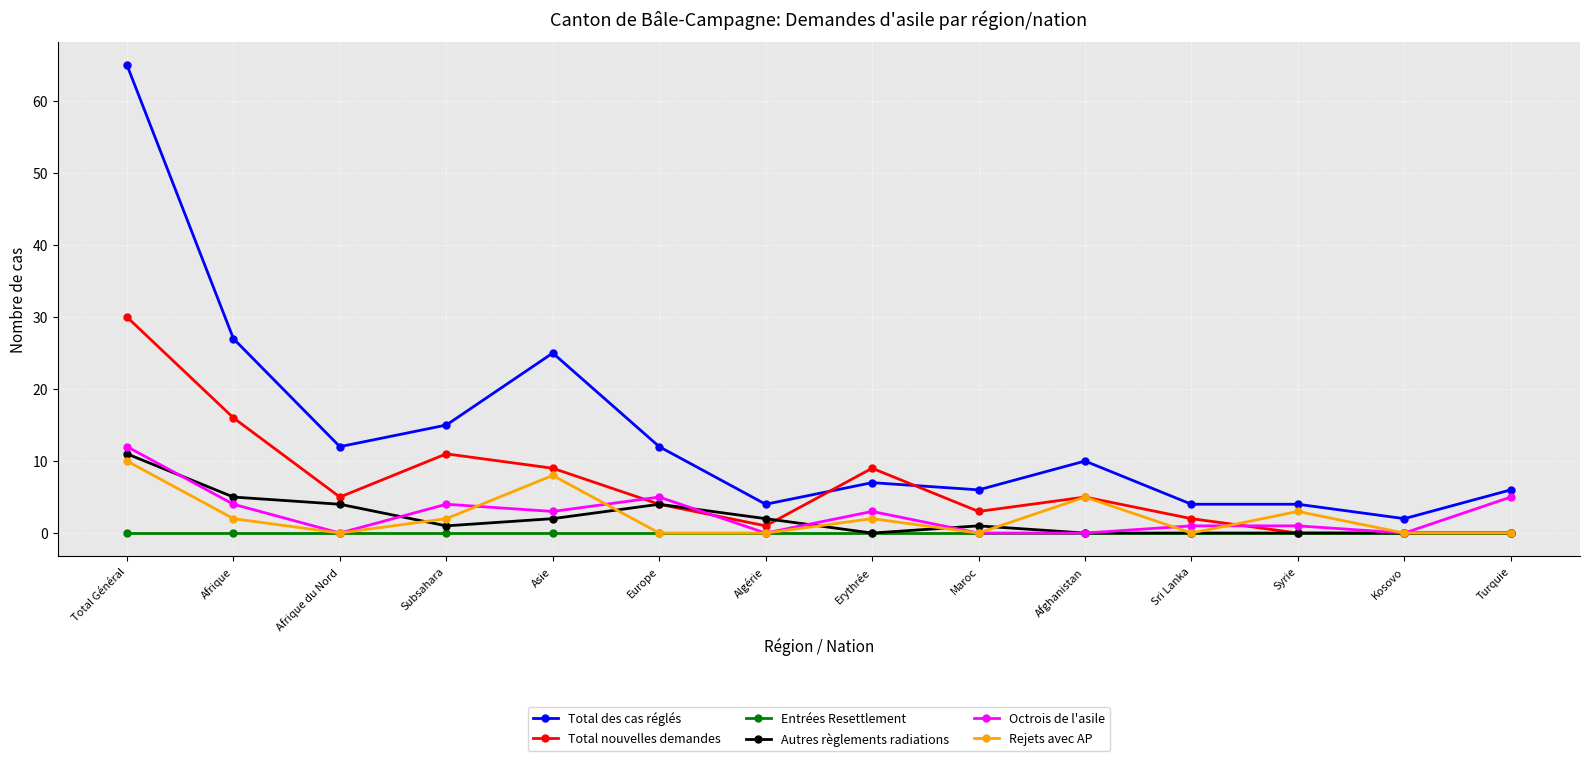

Reading left to right, extract all data points from this chart.

Total des cas réglés: 65	27	12	15	25	12	4	7	6	10	4	4	2	6
Total nouvelles demandes: 30	16	5	11	9	4	1	9	3	5	2	0	0	0
Entrées Resettlement: 0	0	0	0	0	0	0	0	0	0	0	0	0	0
Autres règlements radiations: 11	5	4	1	2	4	2	0	1	0	0	0	0	0
Octrois de l'asile: 12	4	0	4	3	5	0	3	0	0	1	1	0	5
Rejets avec AP: 10	2	0	2	8	0	0	2	0	5	0	3	0	0